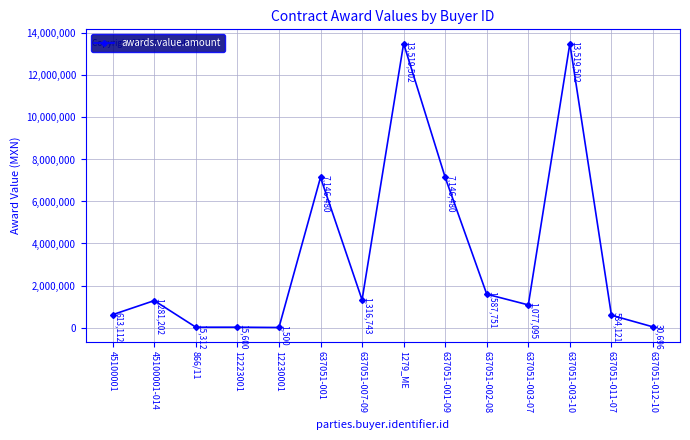

What is the greatest value displayed?

13519501.6